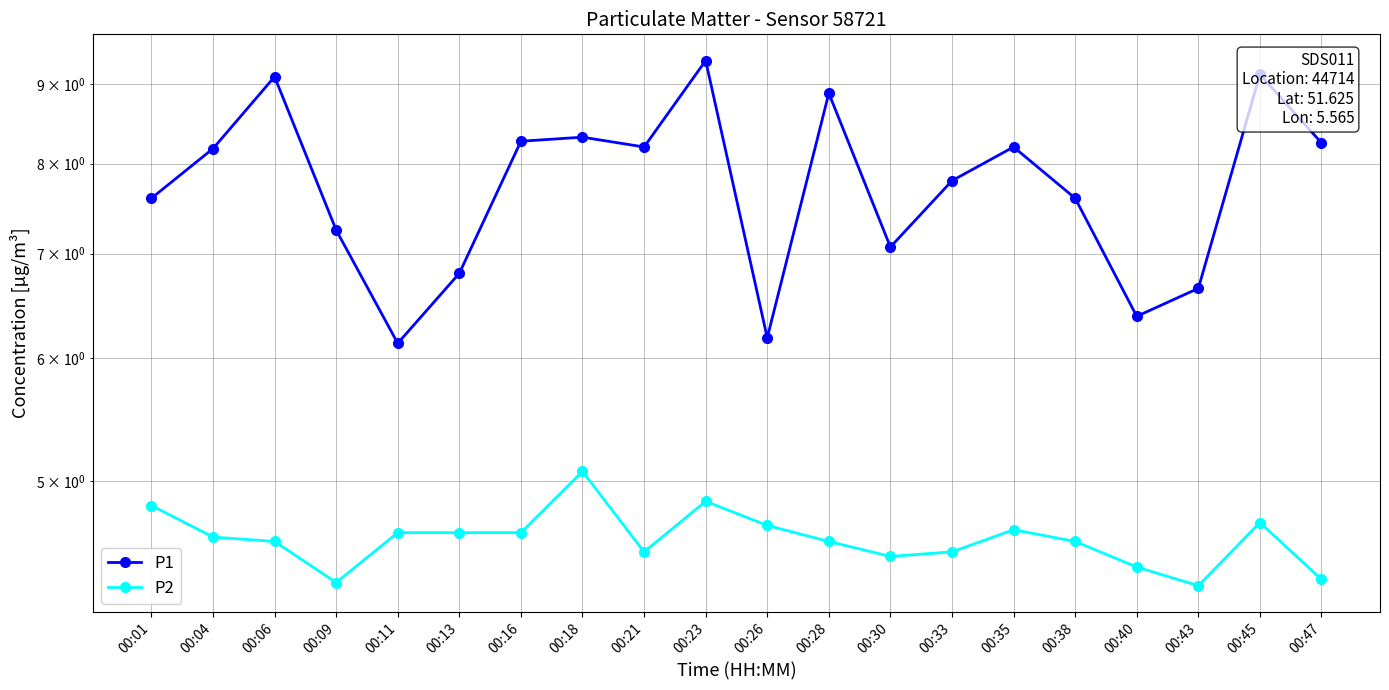

Between 00:23 and 00:47, which is larger?

00:23